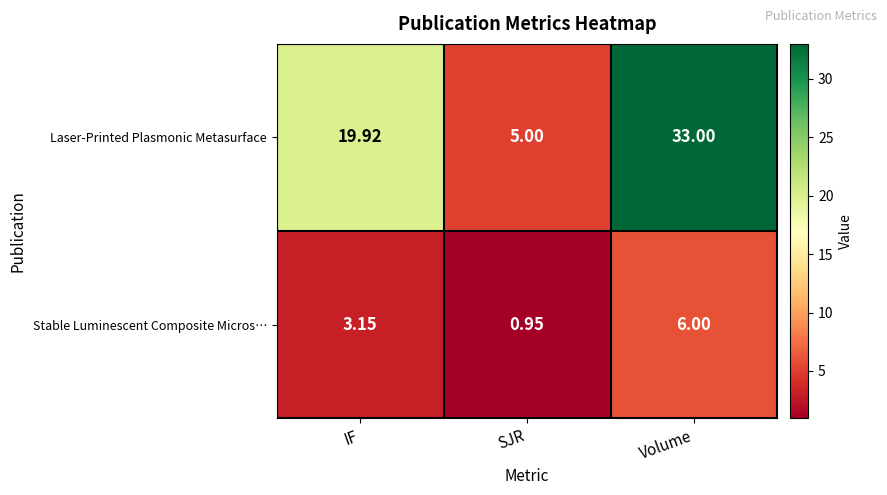

At which category does the chart reach its minimum across all series?

SJR